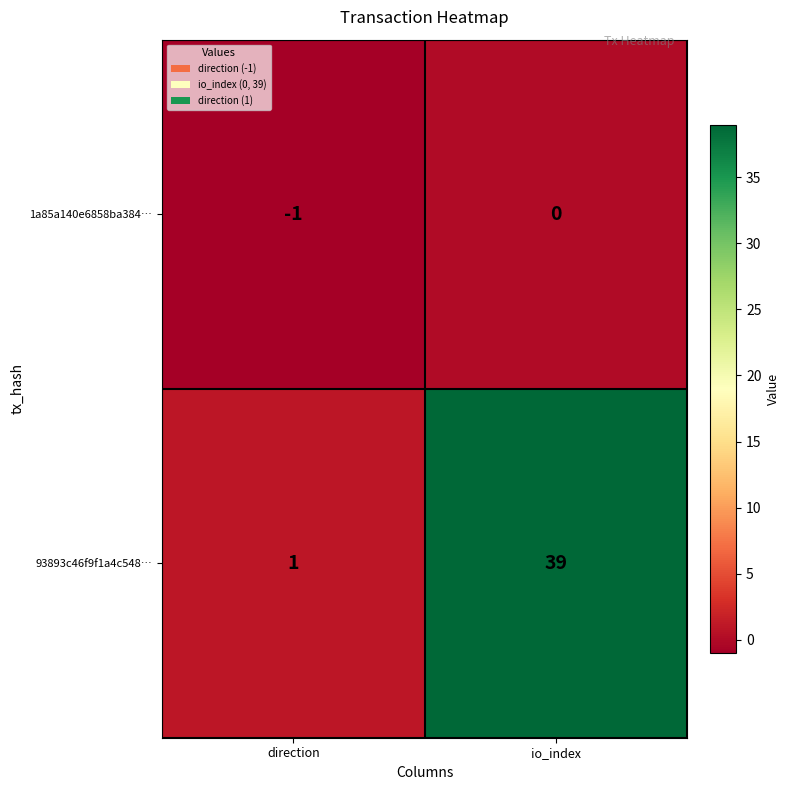

Rank the series by their maximum value, from highest to lowest.

93893c46f9f1a4c548…, 1a85a140e6858ba384…